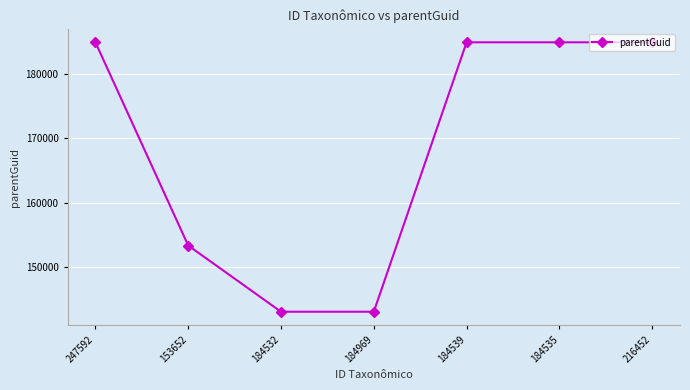

What is the minimum value shown in the chart?

143036